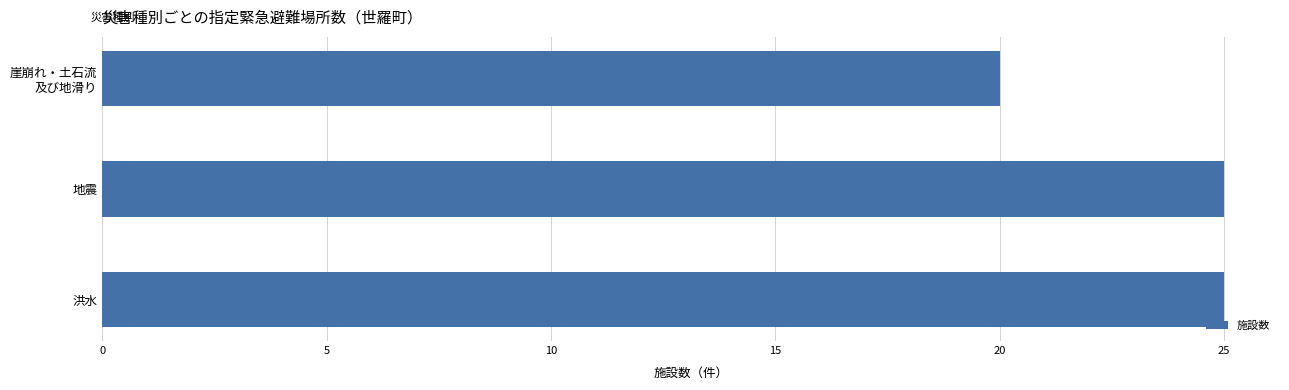

Read the value at 洪水.

25